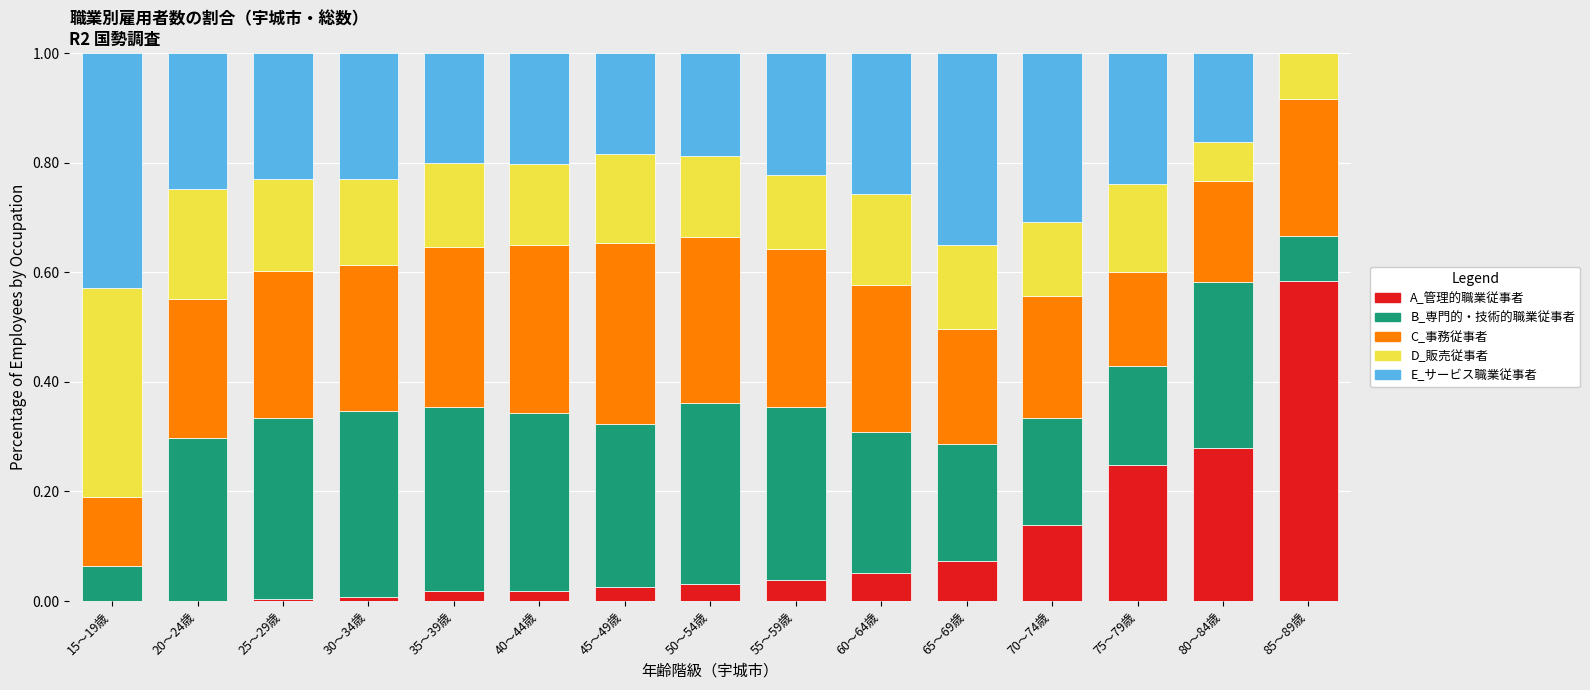

Are the bars horizontal?

No